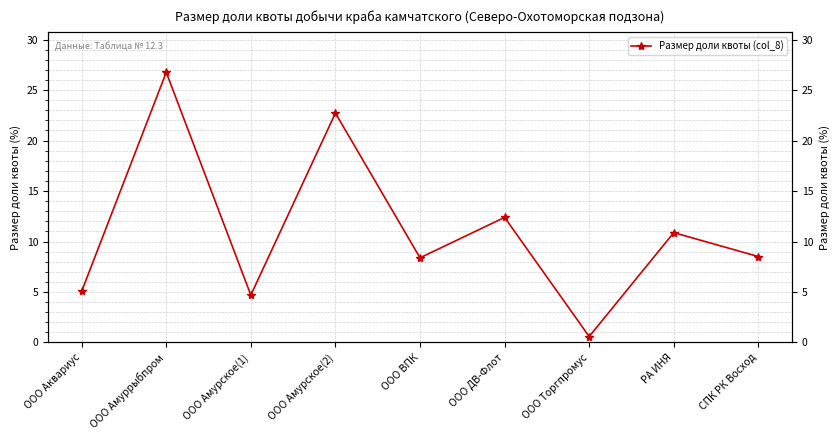

What is the difference between the values at РА ИНЯ and ООО ВПК?

2.5